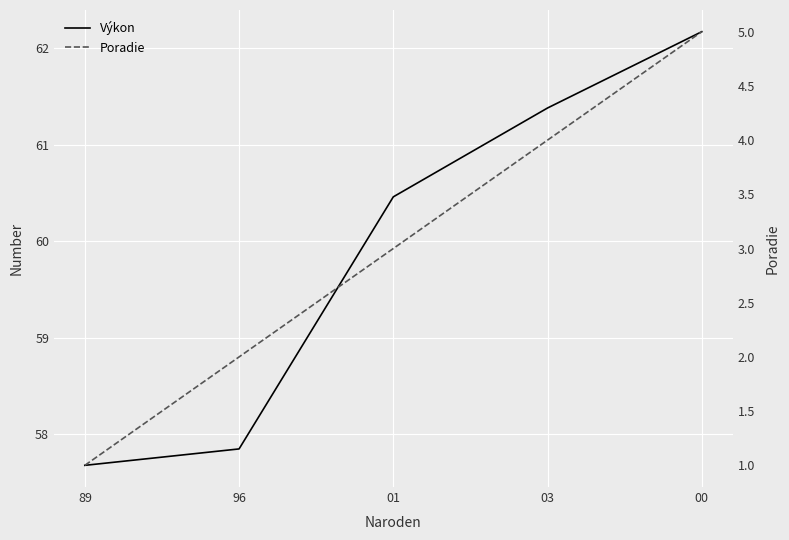

The value of Výkon at 03 is 61.4. True or false?

True